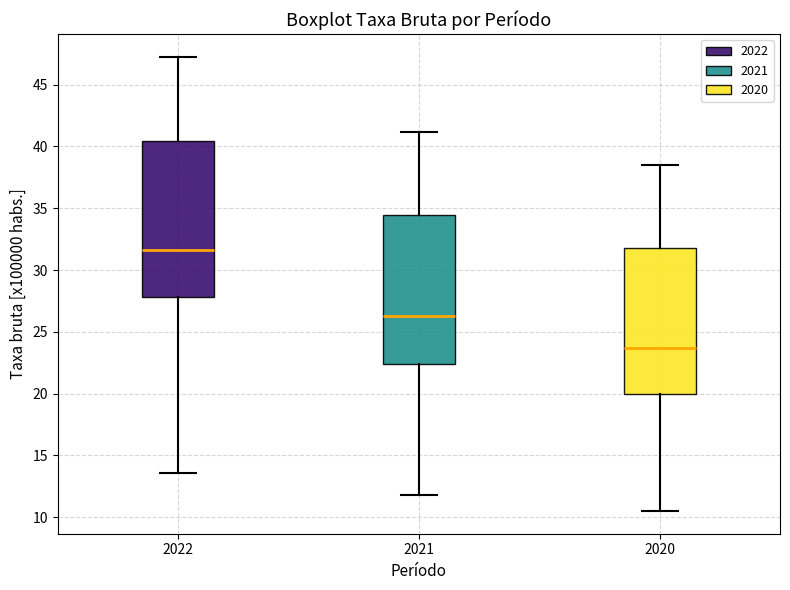

Reading left to right, read every box against the y-axis: the position of its median line, the range the box covers, and the ends of its whiskers. The values are not printed on the chart, so give them approximately, as read against the axis.

2022: median 31.5, box 28.0 to 40.5, whiskers 13.5 to 47.0
2021: median 26.5, box 22.5 to 34.5, whiskers 12.0 to 41.0
2020: median 23.5, box 20.0 to 32.0, whiskers 10.5 to 38.5